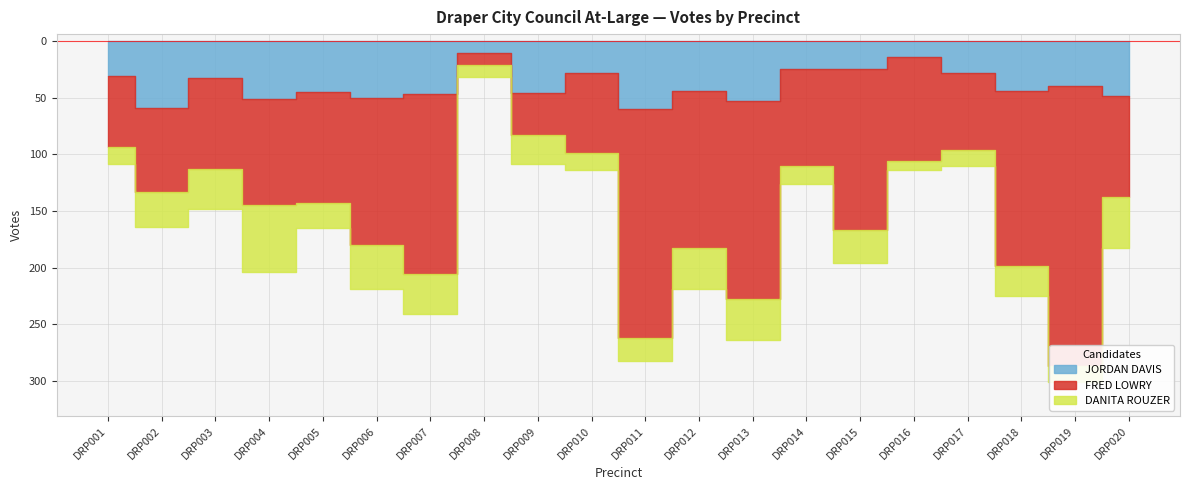

Between DRP005 and DRP007, which is larger?

DRP007